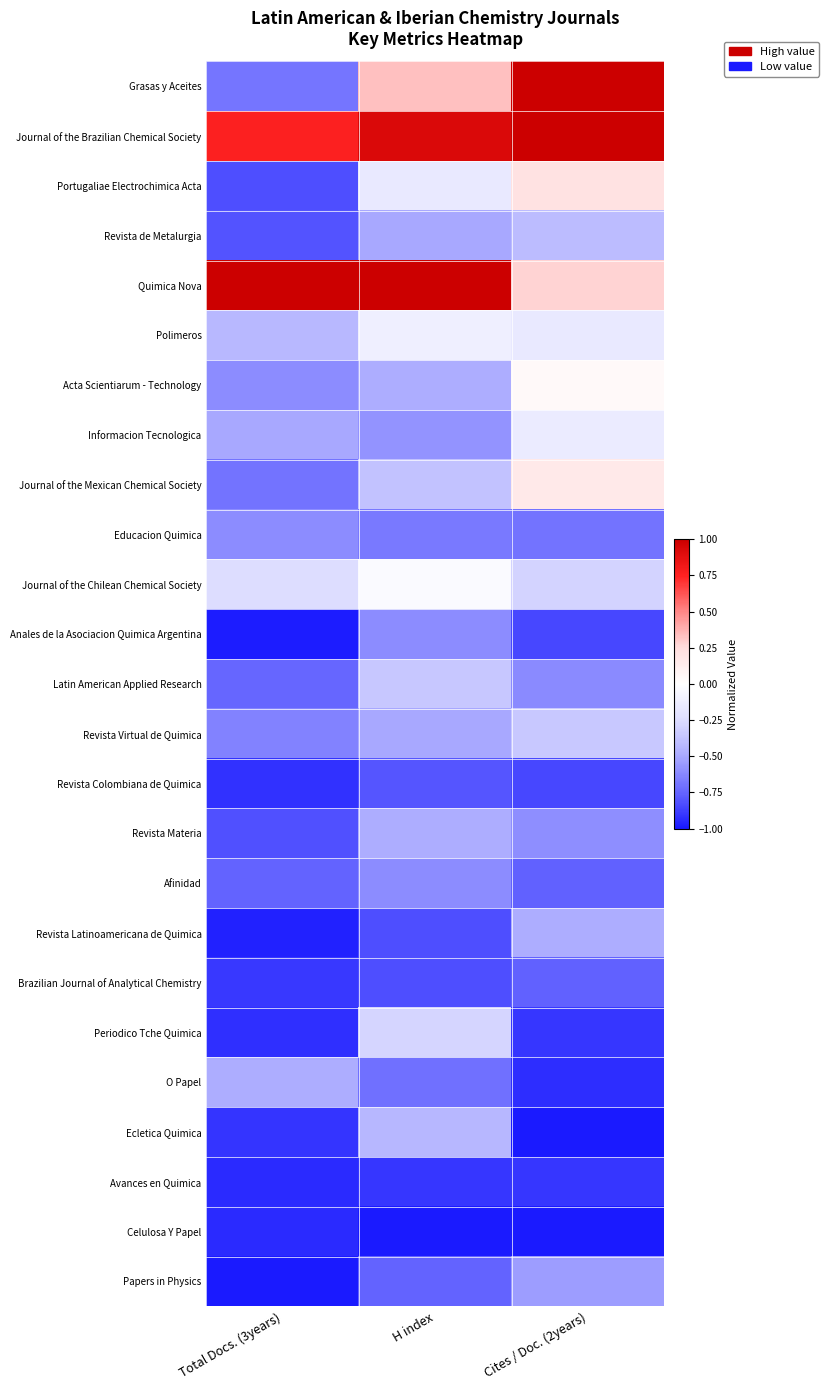

Which category has the lowest value across all series?

Cites / Doc. (2years)